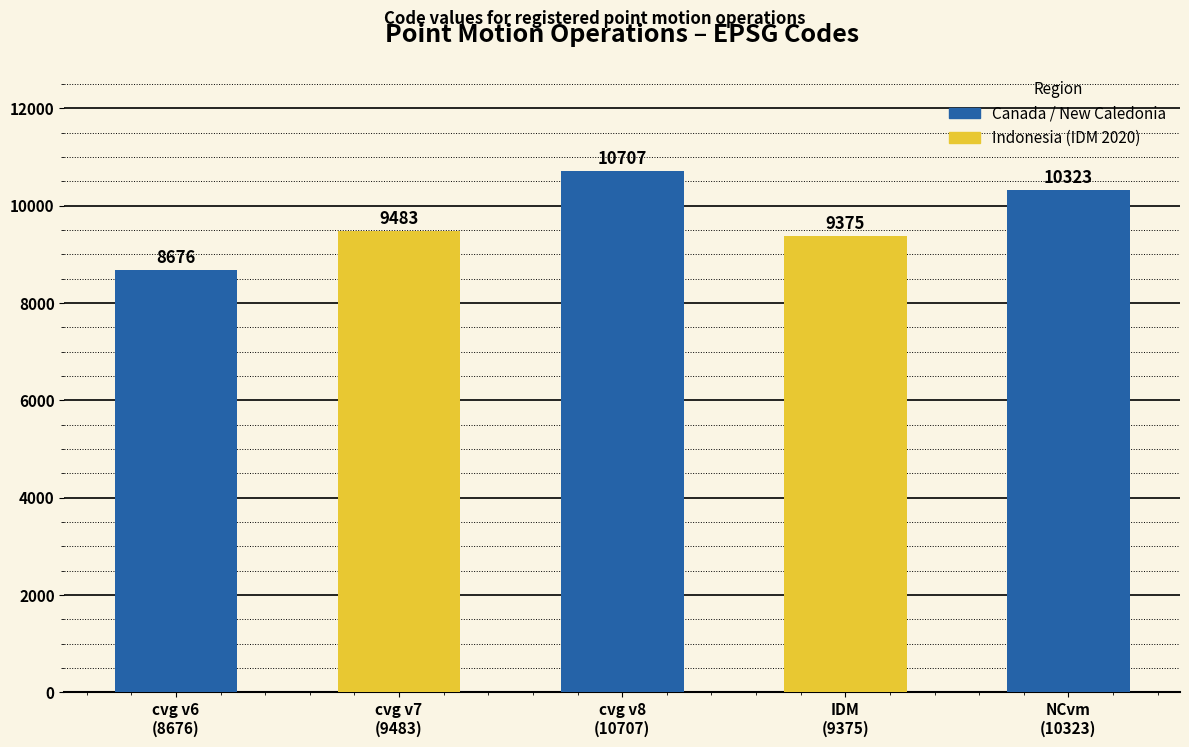

What is the maximum value shown in the chart?

10707